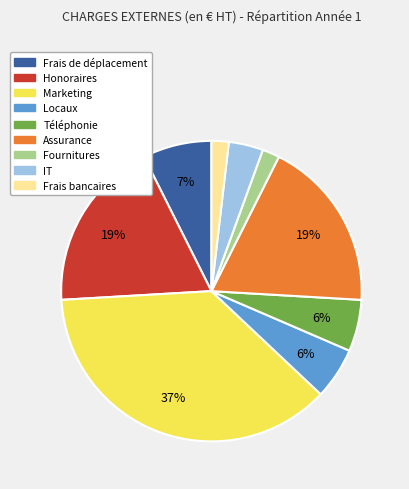

Between Frais de déplacement and Marketing, which is larger?

Marketing